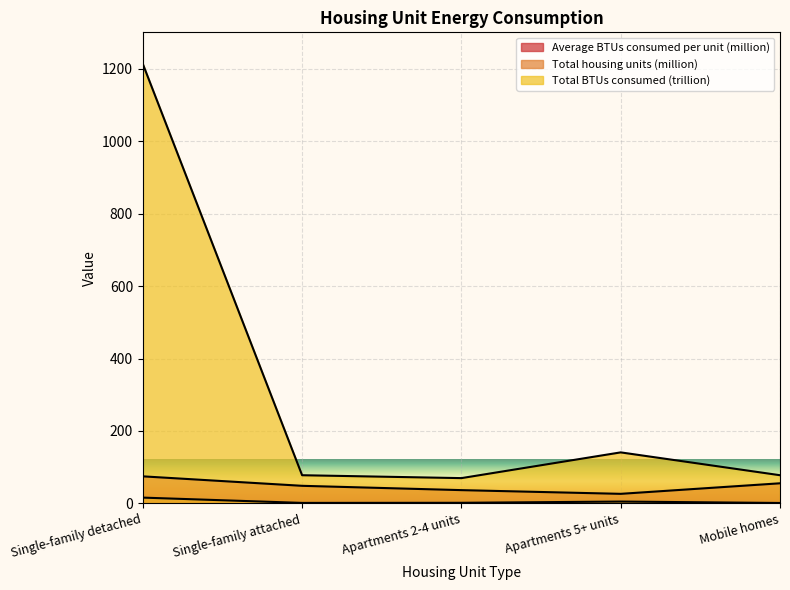

Rank the series by their maximum value, from lowest to highest.

Total housing units (million), Average BTUs consumed per unit (million), Total BTUs consumed (trillion)